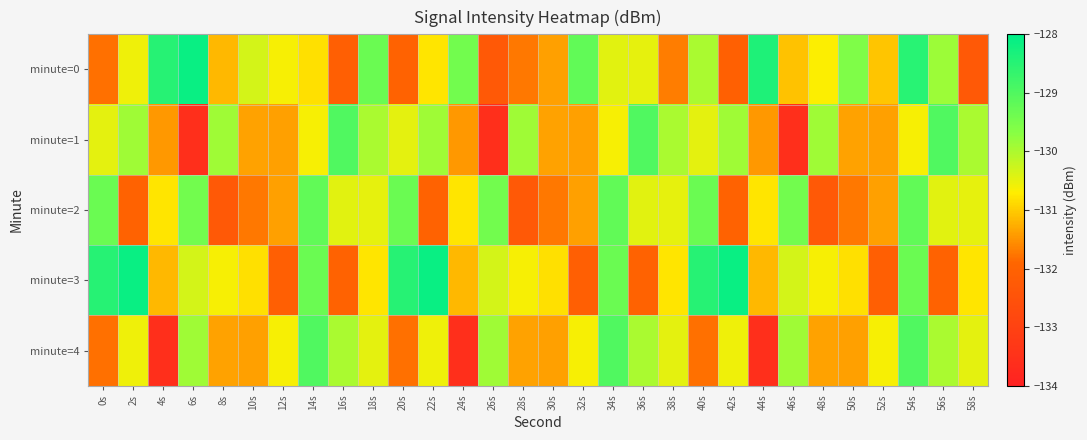

What is the maximum value shown in the chart?

-128.1